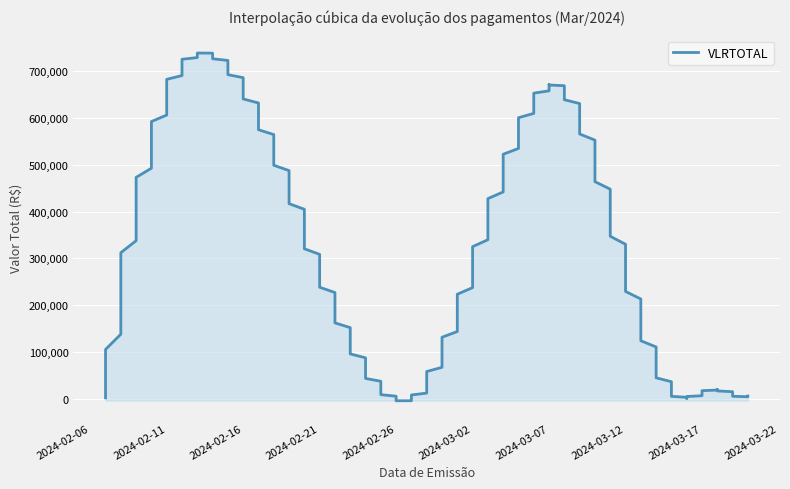

How many data points are less than 16000?

5